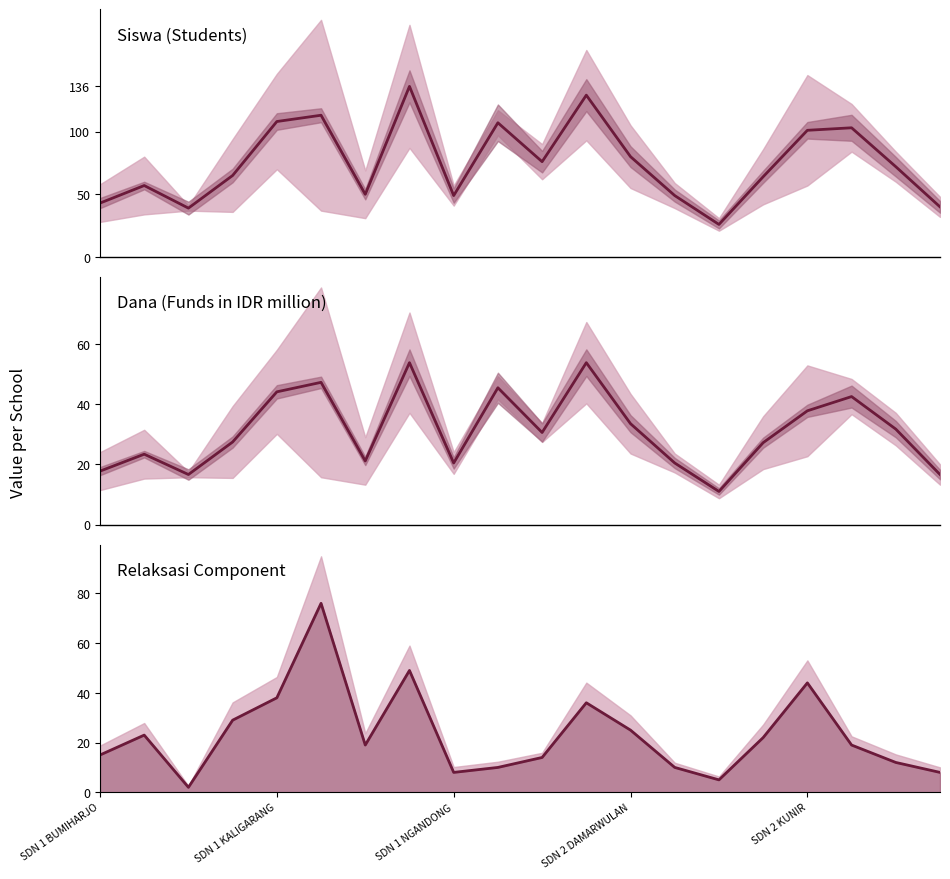

How many values in the Siswa Disalurkan series are below 72?

10